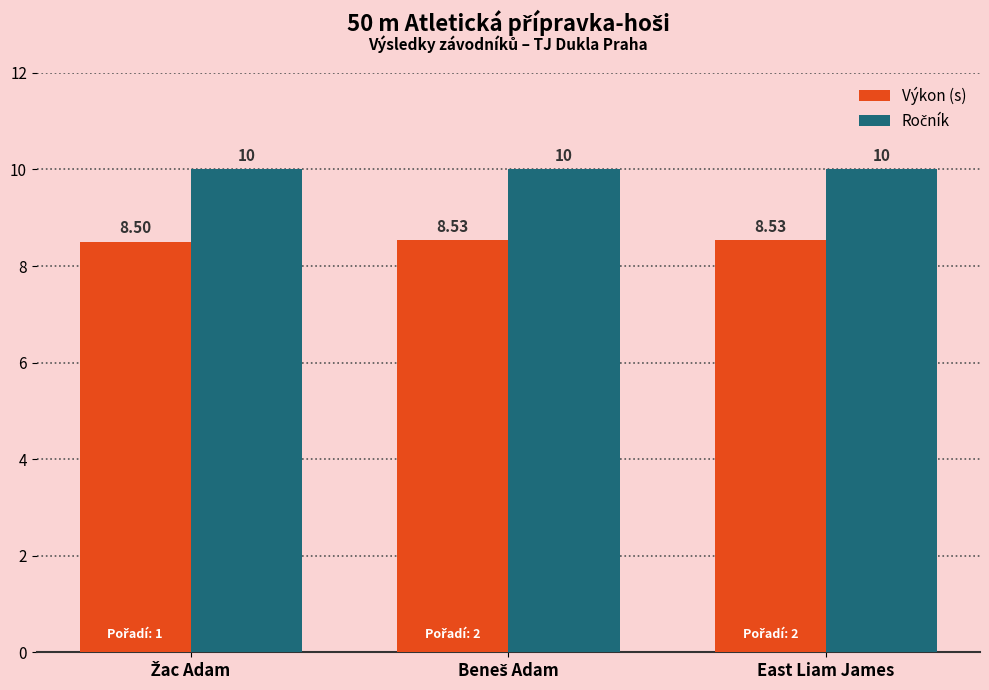

Which series has the largest range (max minus min)?

Výkon (s)